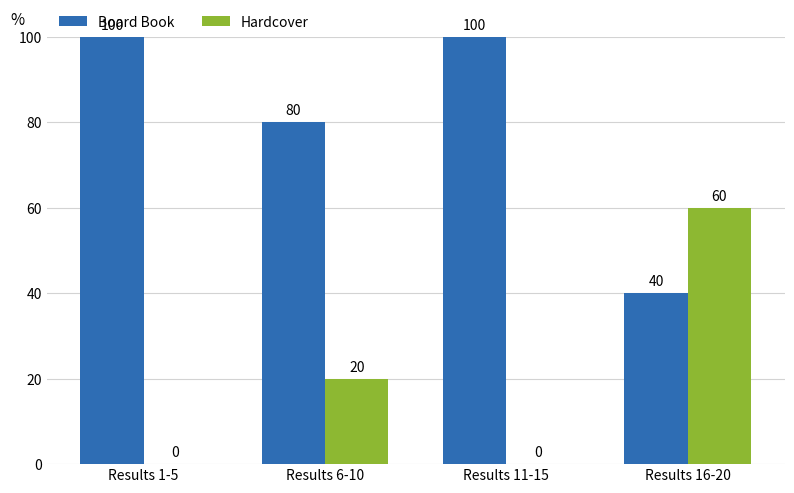

Are the bars grouped side by side (vs. stacked)?

Yes